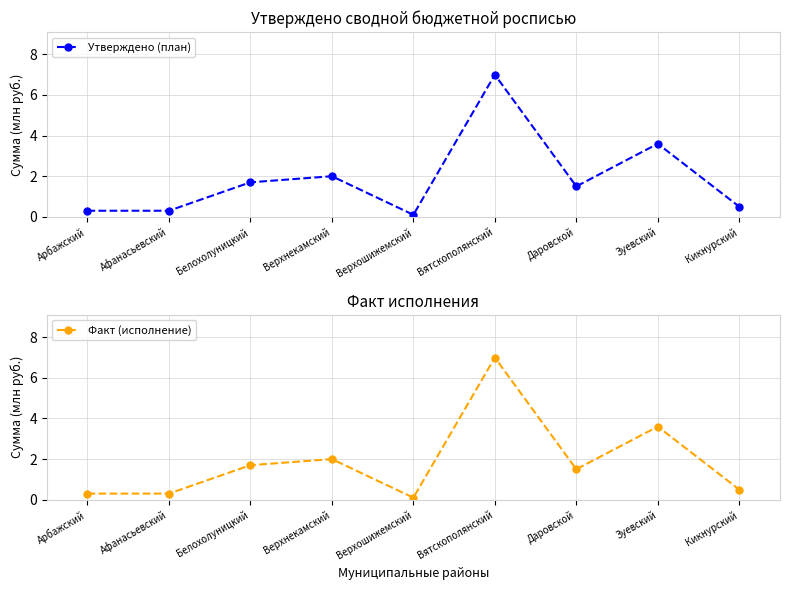

What position from the left is Зуевский?

8